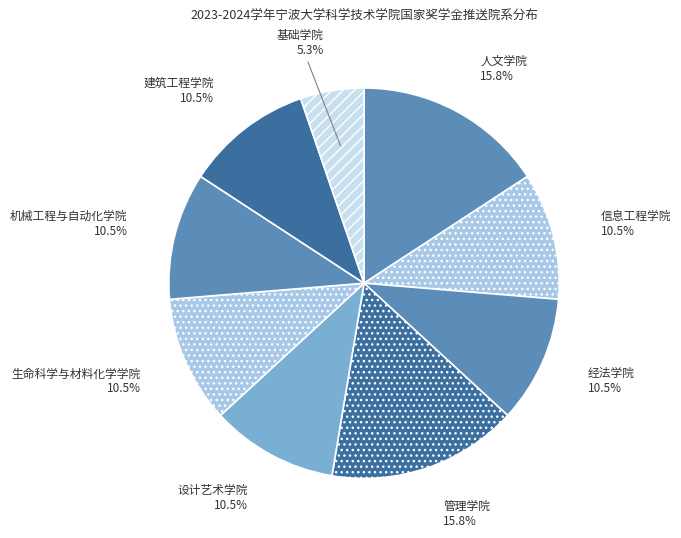

What is the ratio of the value at 人文学院 to the value at 管理学院?

1.0